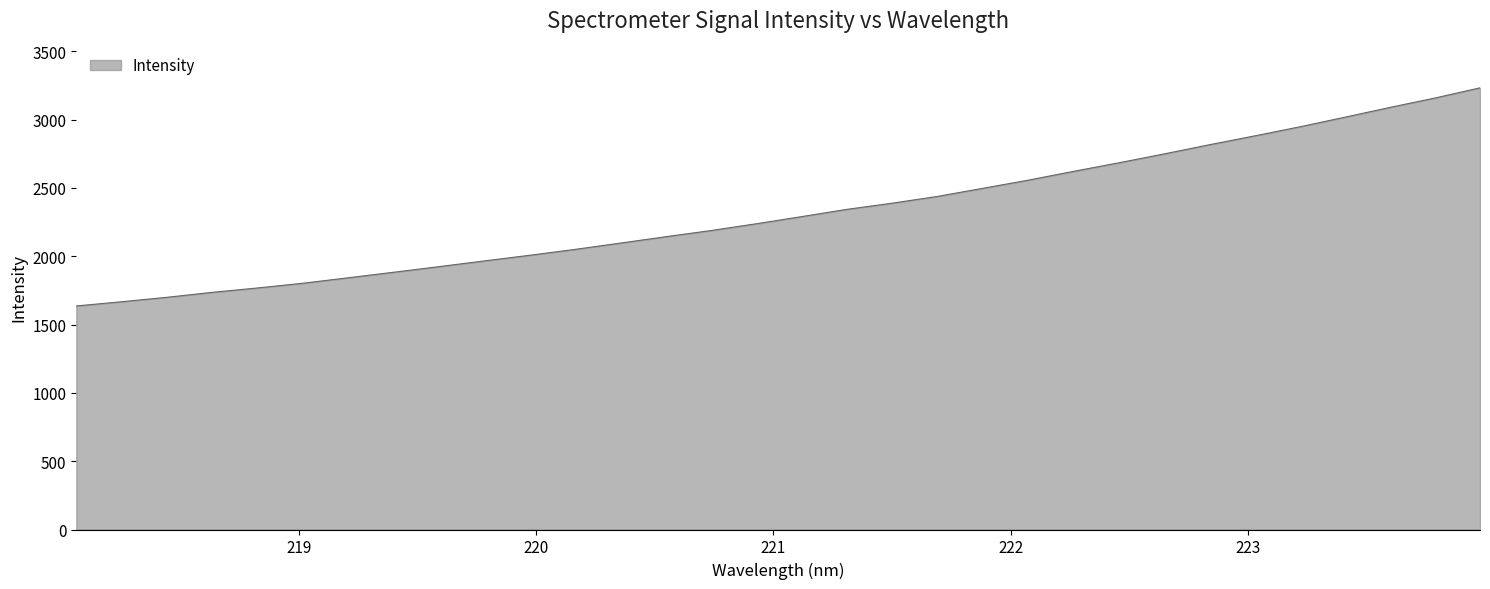

What is the smallest value displayed?

1635.9